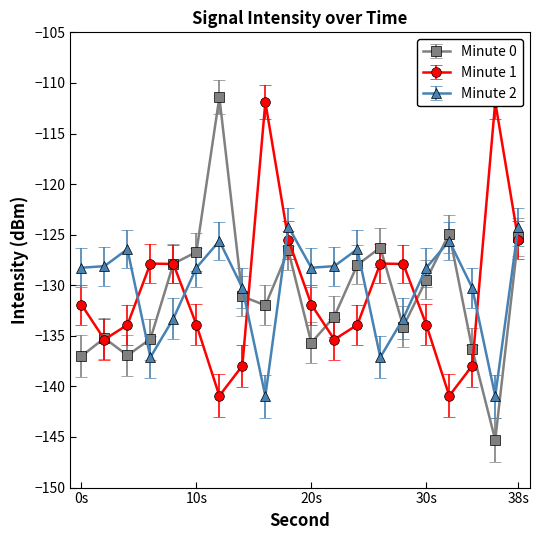

Is it true that Minute 2 equals -76.7 at 0s?

False